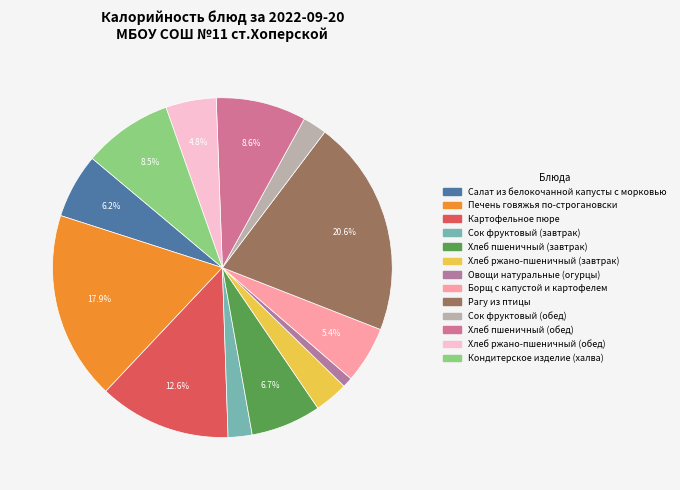

What portion of the pie excludes Сок фруктовый (обед)?

97.7%